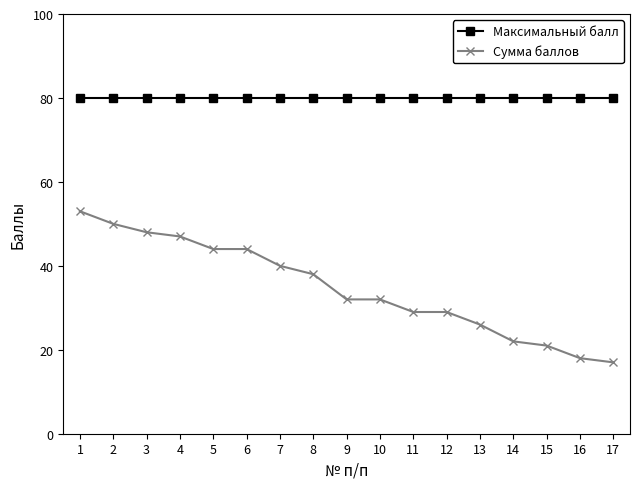

Where does the Сумма баллов series first go above 32?

1